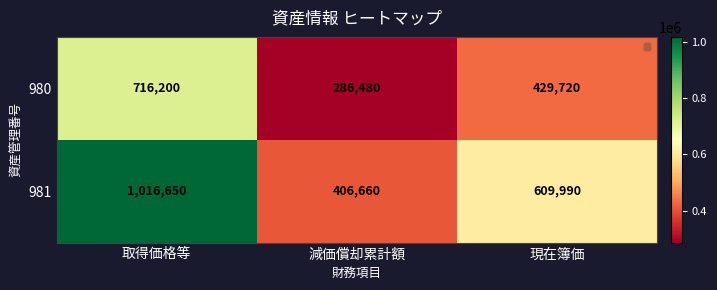

What value does the 981 series have at 減価償却累計額?

406660